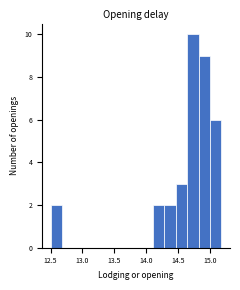

Read against the x-axis, roughly where is the centre of the tallest bar?

14.75